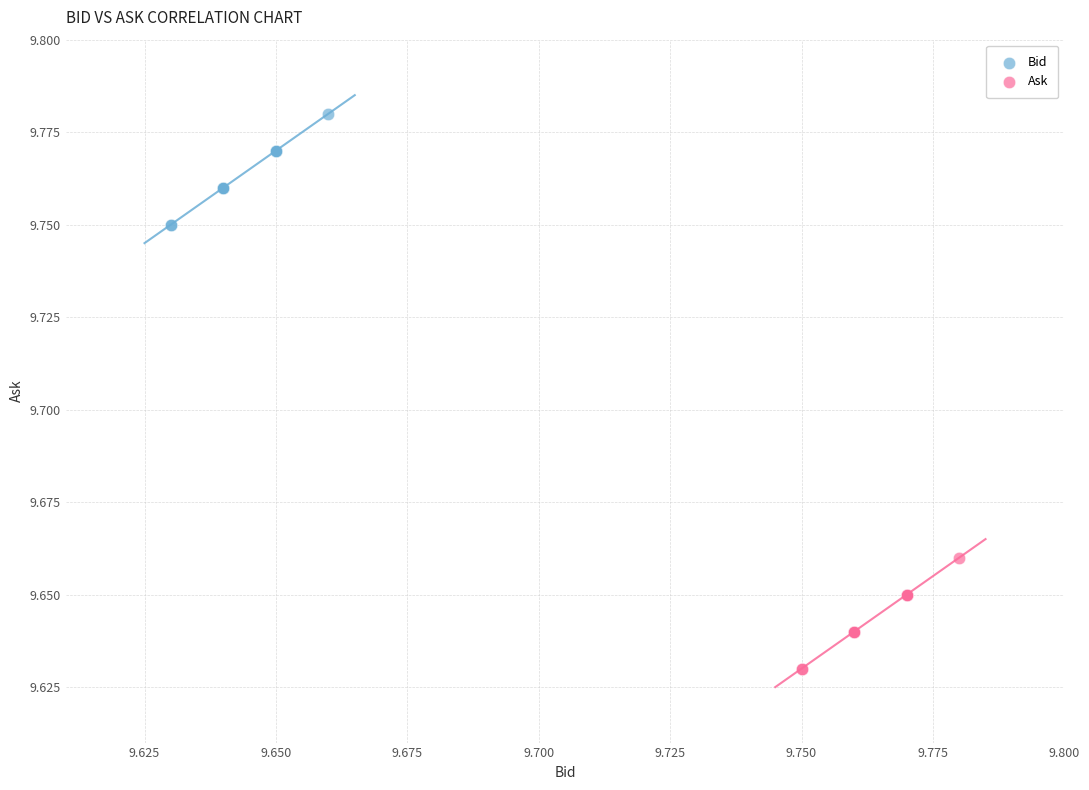

Which series contains the highest Y value?

Bid